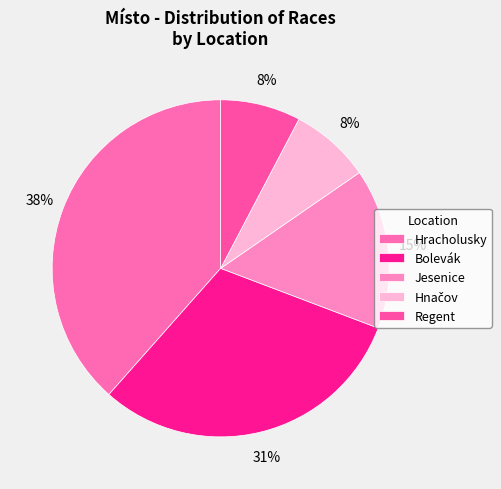

To the nearest percent, what portion does Jesenice represent?

15%